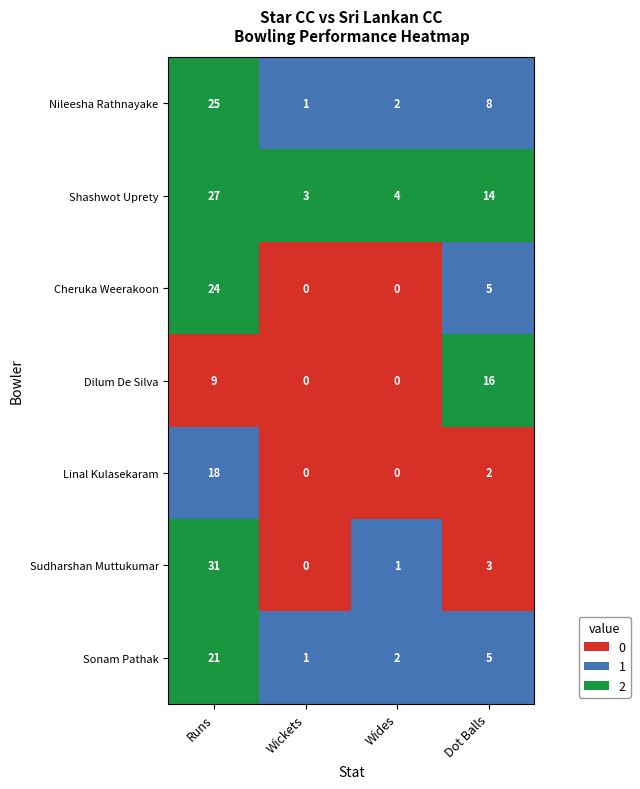

Reading left to right, transcribe all the data shown in this chart.

Nileesha Rathnayake: Runs=25	Wickets=1	Wides=2	Dot Balls=8
Shashwot Uprety: Runs=27	Wickets=3	Wides=4	Dot Balls=14
Cheruka Weerakoon: Runs=24	Wickets=0	Wides=0	Dot Balls=5
Dilum De Silva: Runs=9	Wickets=0	Wides=0	Dot Balls=16
Linal Kulasekaram: Runs=18	Wickets=0	Wides=0	Dot Balls=2
Sudharshan Muttukumar: Runs=31	Wickets=0	Wides=1	Dot Balls=3
Sonam Pathak: Runs=21	Wickets=1	Wides=2	Dot Balls=5